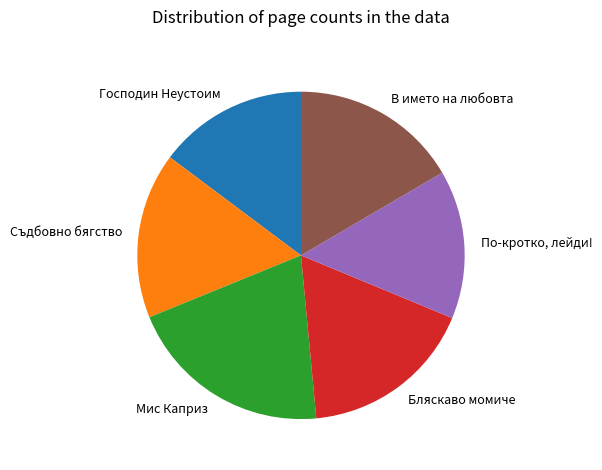

Does any single category account for the majority?

No